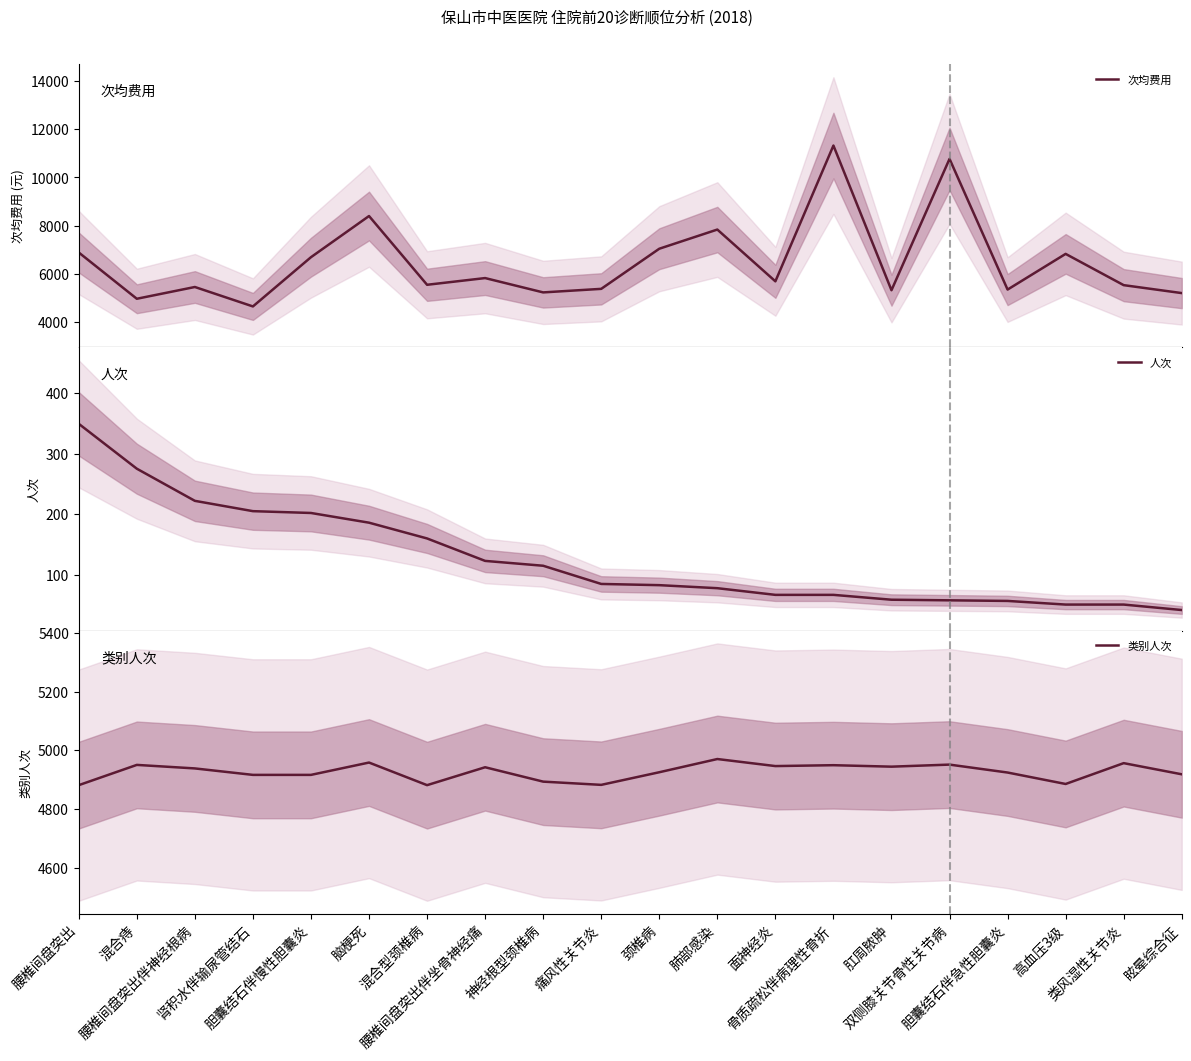

True or false: 人次 and 次均费用 intersect in this chart.

False